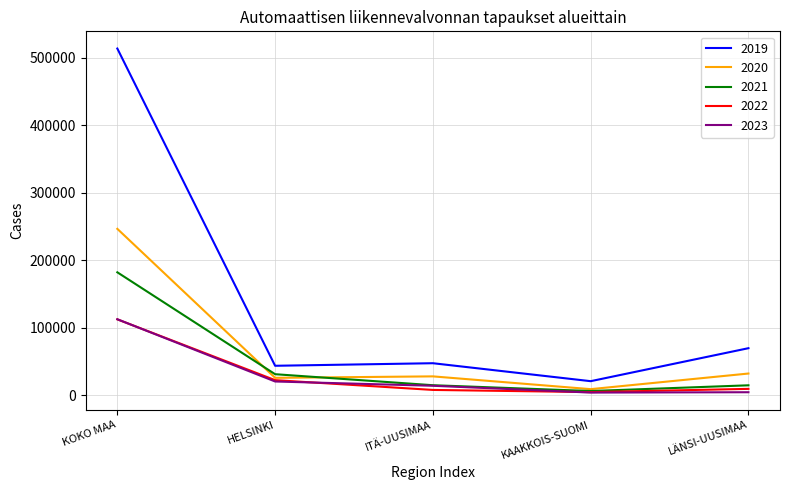

How many interior local valleys does the 2022 series have?

1